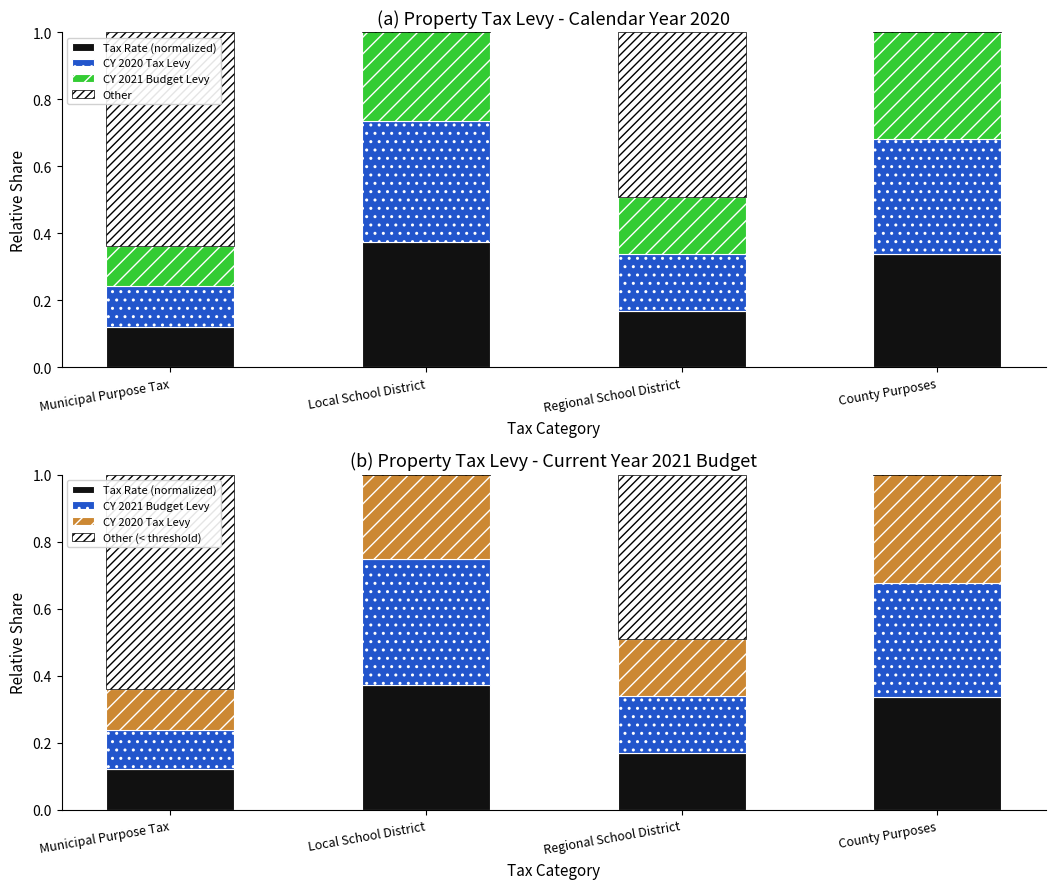

What is the value of the CY 2020 Tax Levy bar at the 1st from the left?

0.1